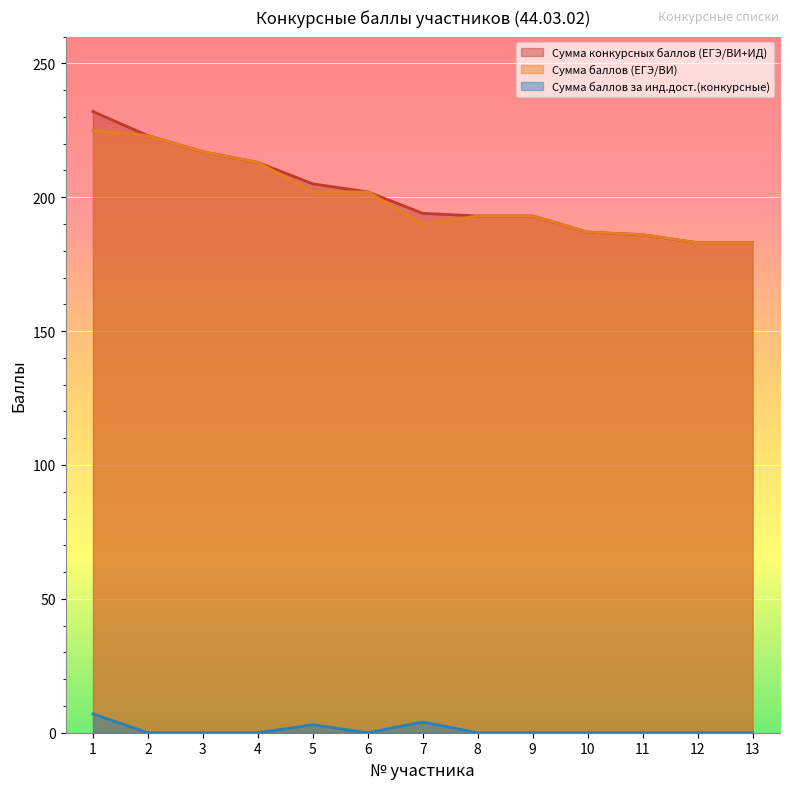

Where is the first local minimum for Сумма баллов за инд.дост.(конкурсные)?

6